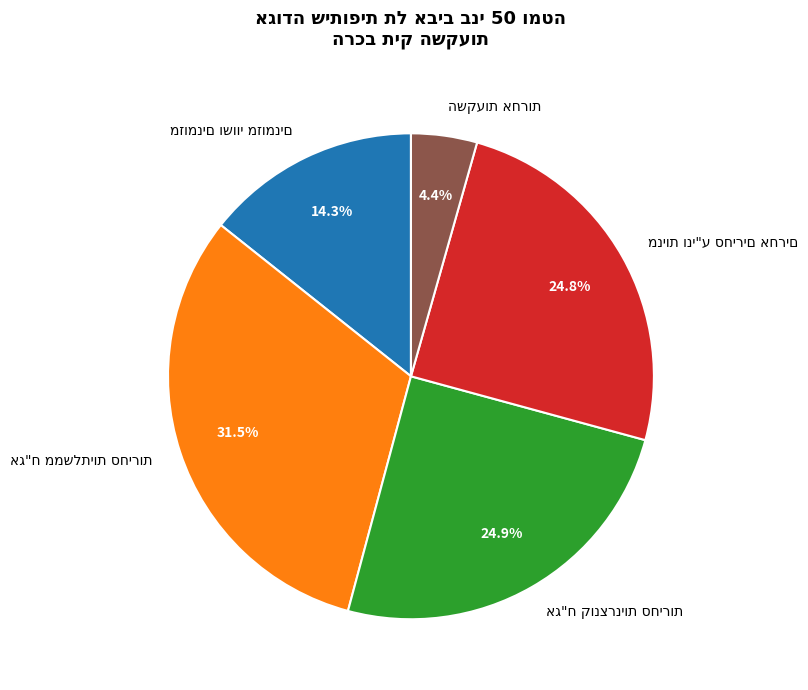

Is there any slice that represents more than half of the pie?

No